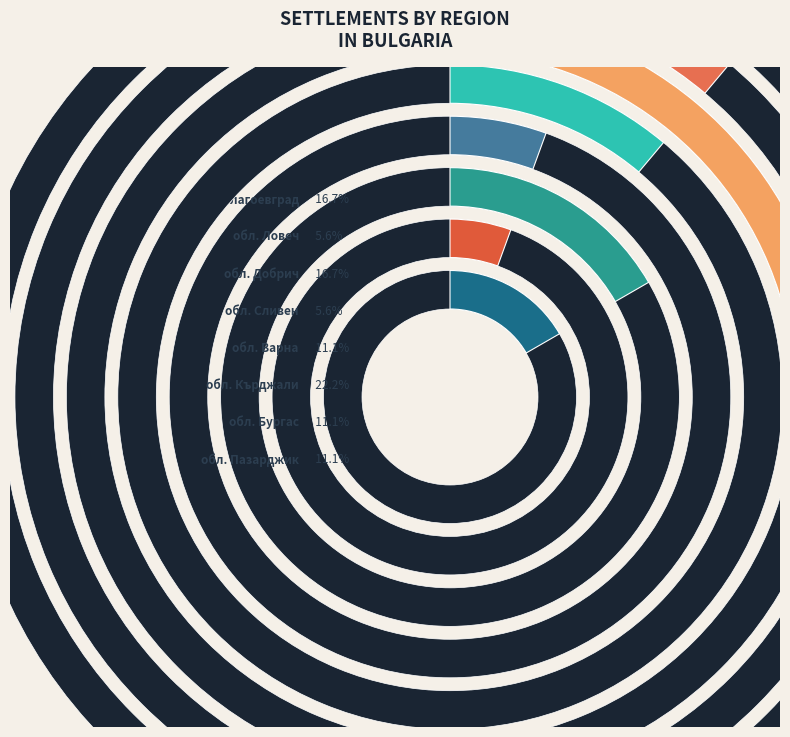

To the nearest percent, what portion does обл. Кърджали represent?

22%